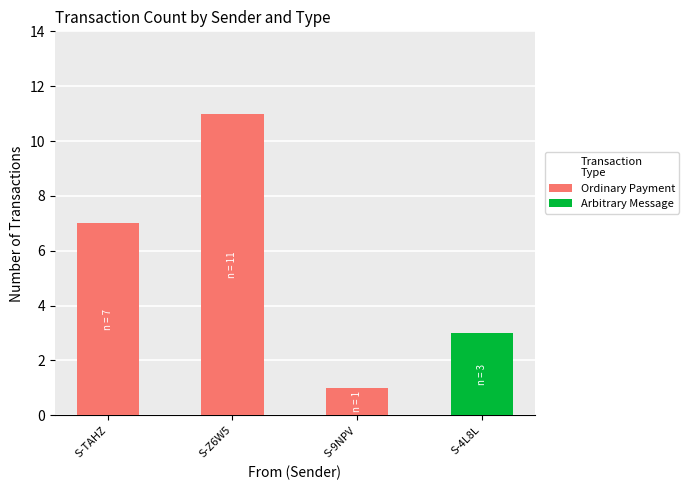

What are all the series names shown in the legend?

Ordinary Payment, Arbitrary Message